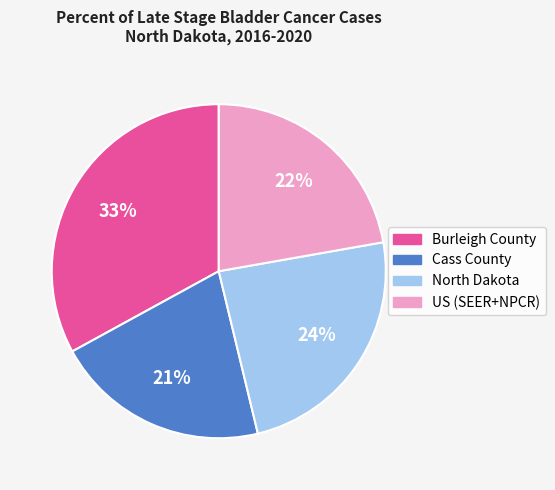

Which has a higher value, Burleigh County or Cass County?

Burleigh County